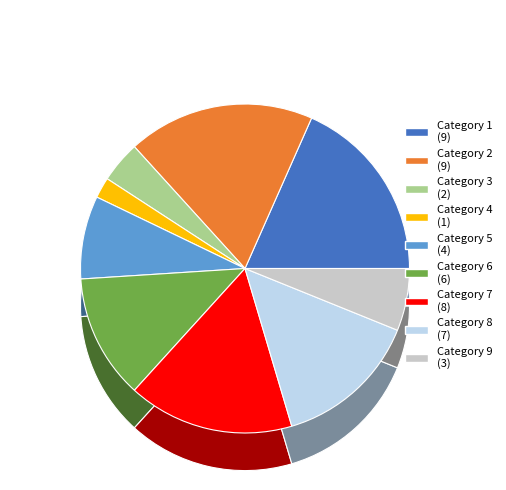

How many segments does this pie chart have?

9